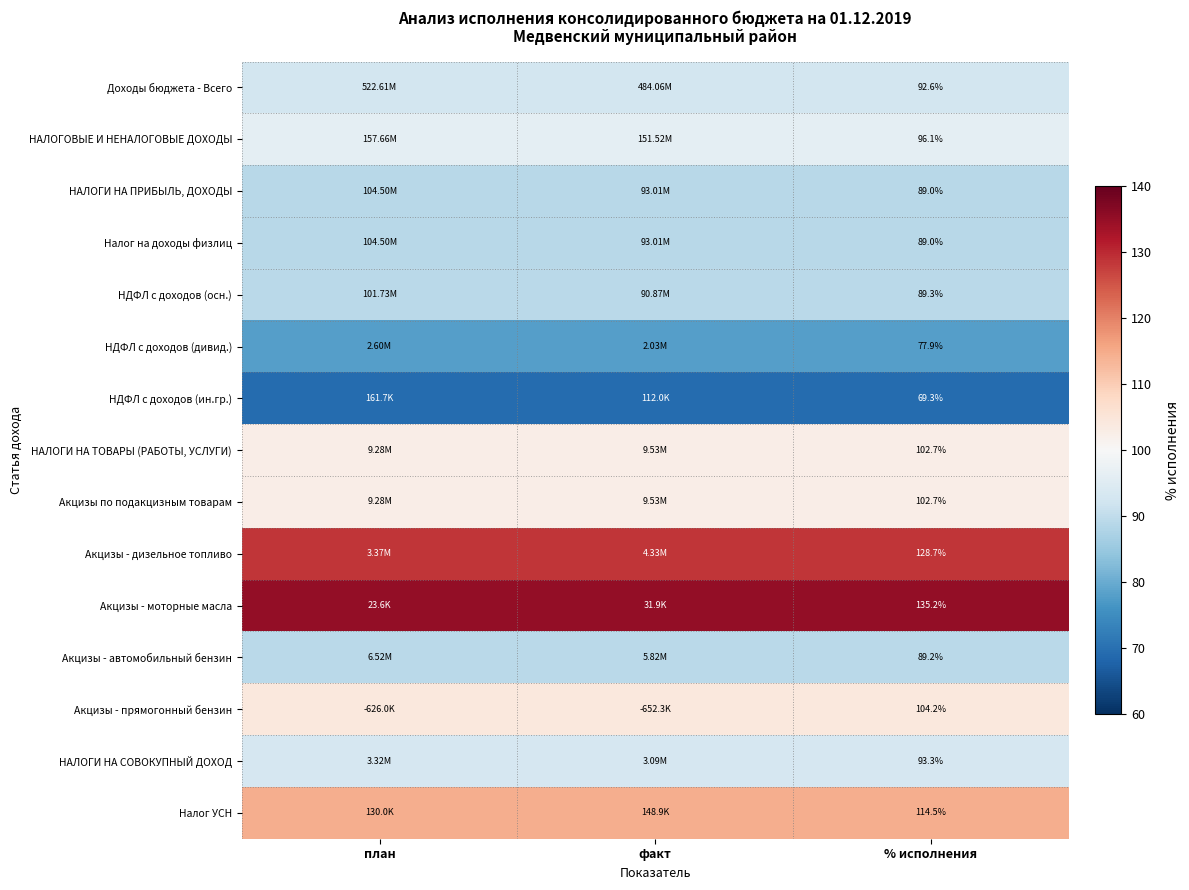

At how many categories does at least one series exceed 95?

3